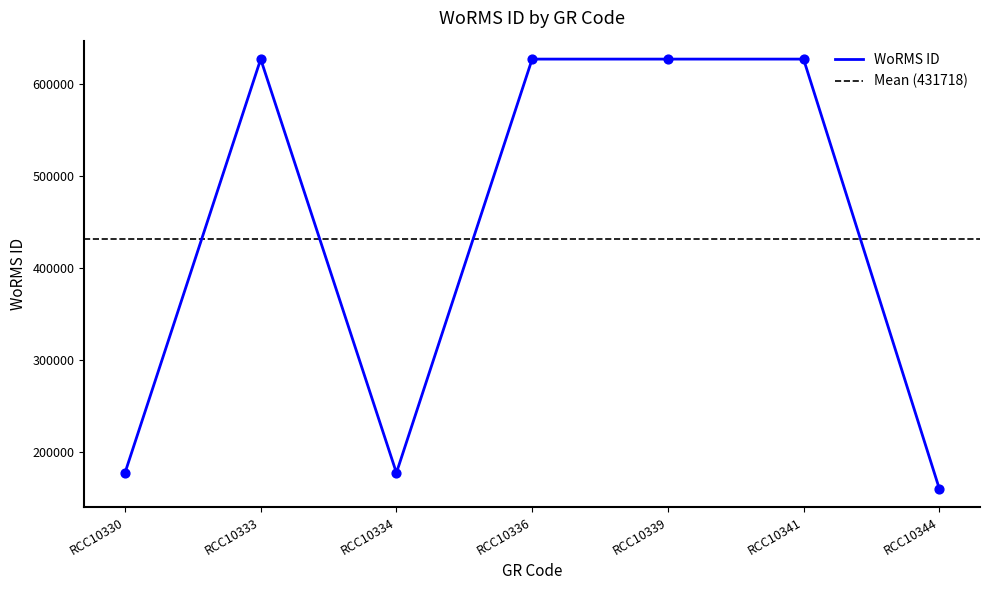

What is the ratio of the value at RCC10333 to the value at RCC10341?

1.0